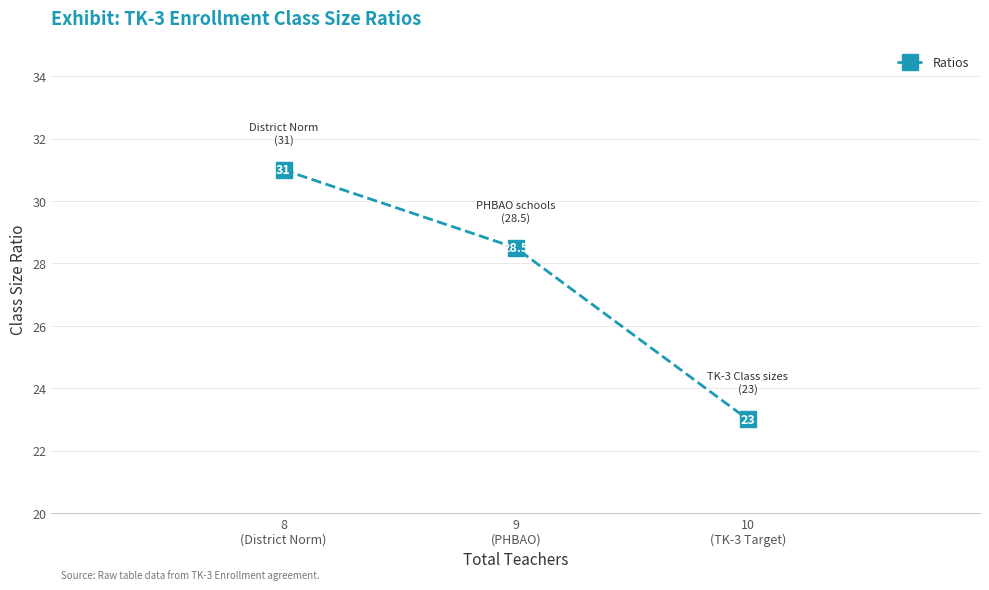

Approximately how many times larger is the value at 10
(TK-3 Target) compared to 8
(District Norm)?

0.7